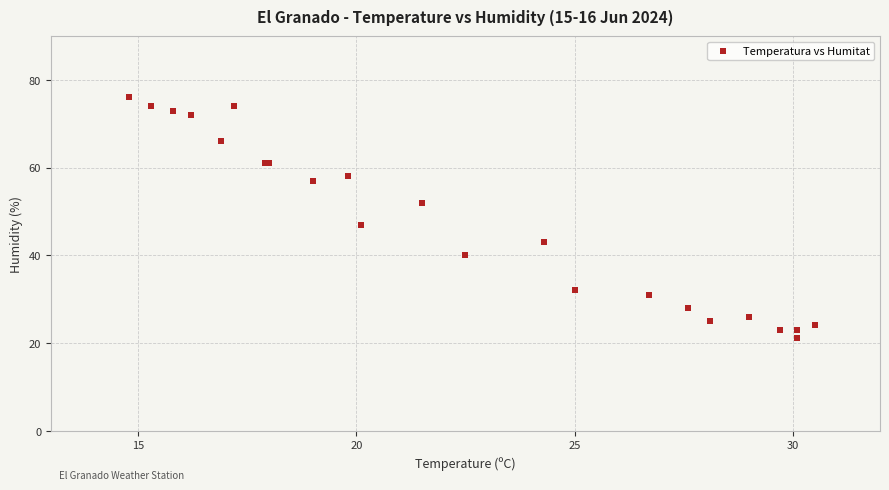

What Y value in the scatter plot is closest to 48?

47